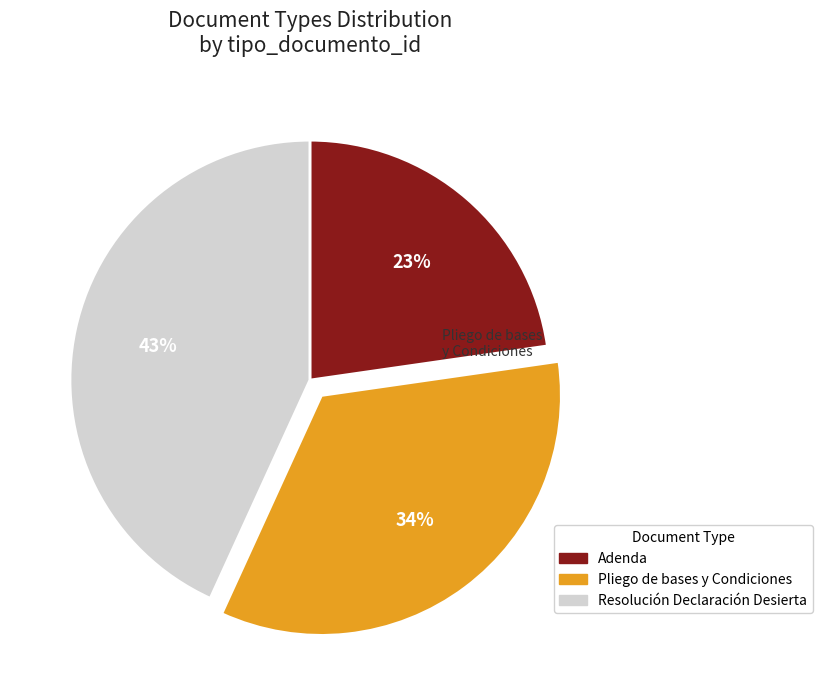

What is the smallest slice in the pie chart?

Adenda